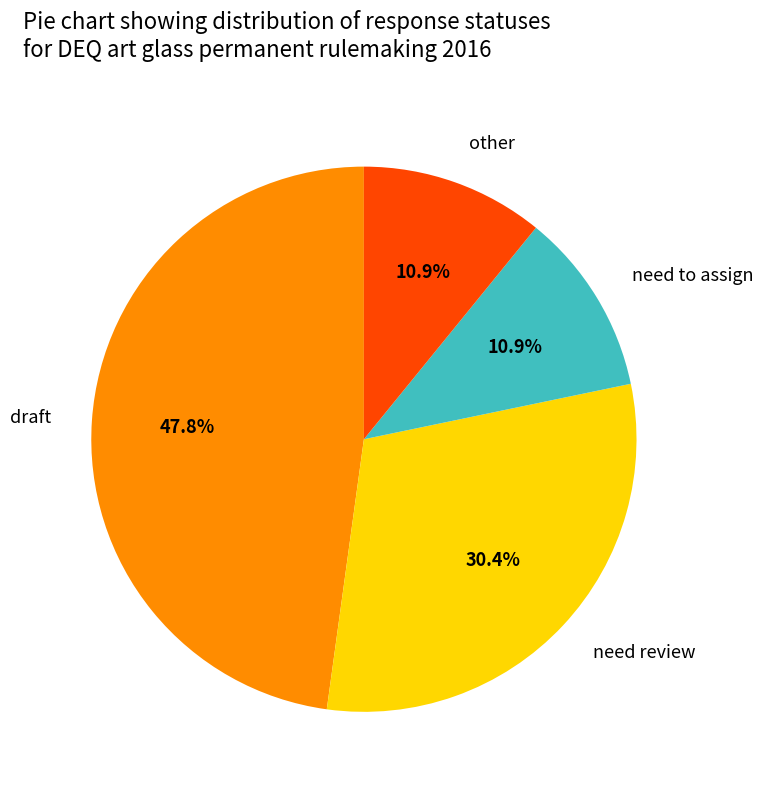

How many slices are in this pie chart?

4